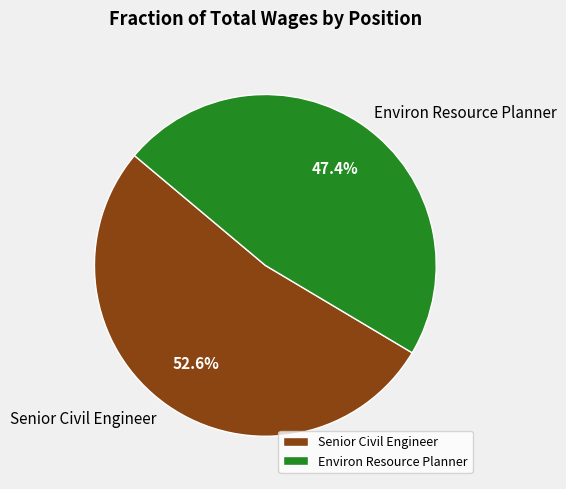

Count the number of slices in the pie.

2